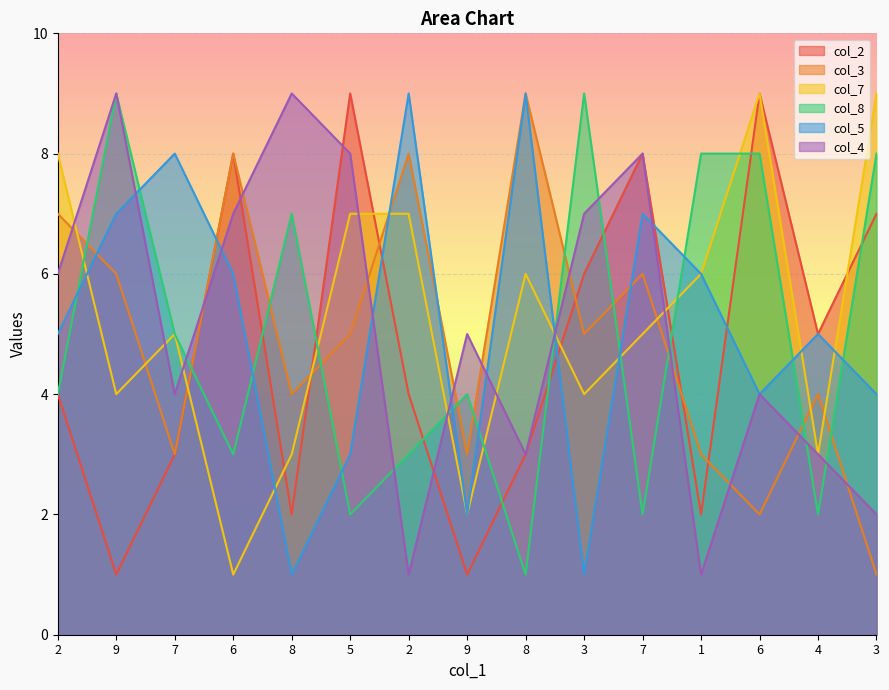

Count the col_4 values in the range 3 to 8.

10